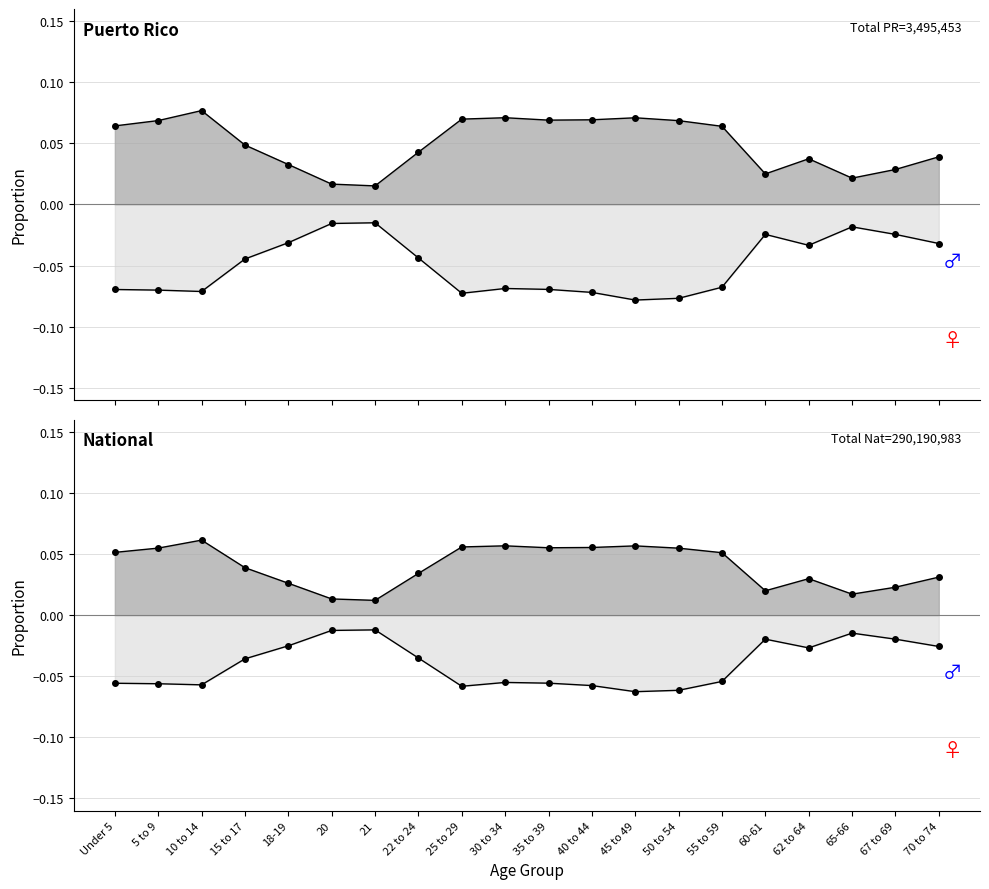

What is the difference between the maximum and minimum values in the National series?

0.1